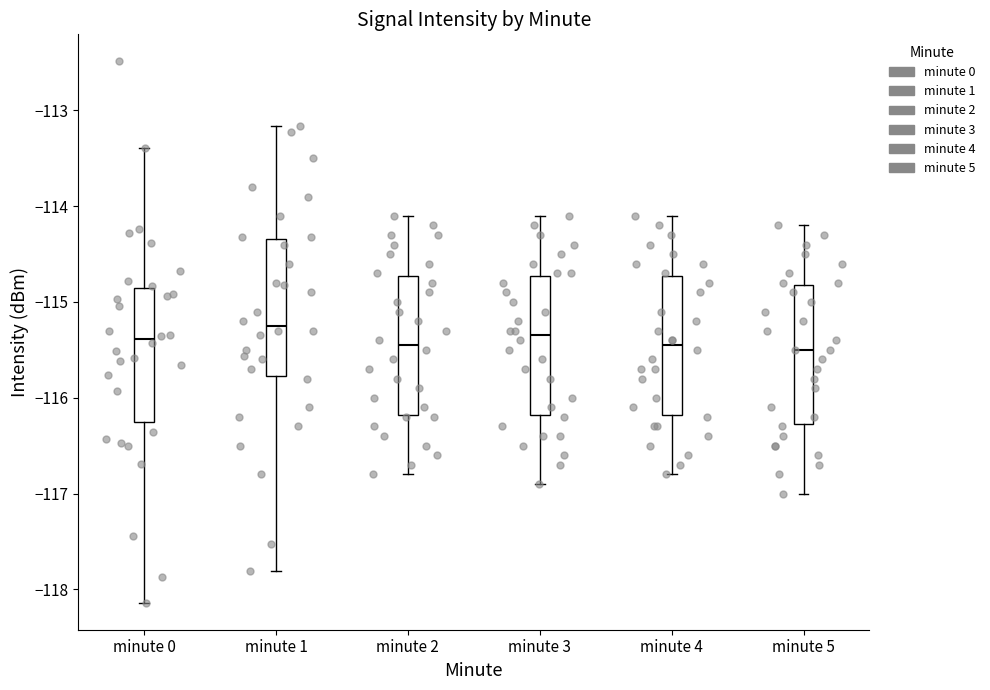

Reading left to right, read every box against the y-axis: the position of its median line, the range the box covers, and the ends of its whiskers. The values are not printed on the chart, so give them approximately, as read against the axis.

minute 0: median -115.4, box -116.3 to -114.9, whiskers -118.1 to -113.4
minute 1: median -115.2, box -115.8 to -114.3, whiskers -117.8 to -113.2
minute 2: median -115.4, box -116.2 to -114.7, whiskers -116.8 to -114.1
minute 3: median -115.3, box -116.2 to -114.7, whiskers -116.9 to -114.1
minute 4: median -115.4, box -116.2 to -114.7, whiskers -116.8 to -114.1
minute 5: median -115.5, box -116.3 to -114.8, whiskers -117.0 to -114.2